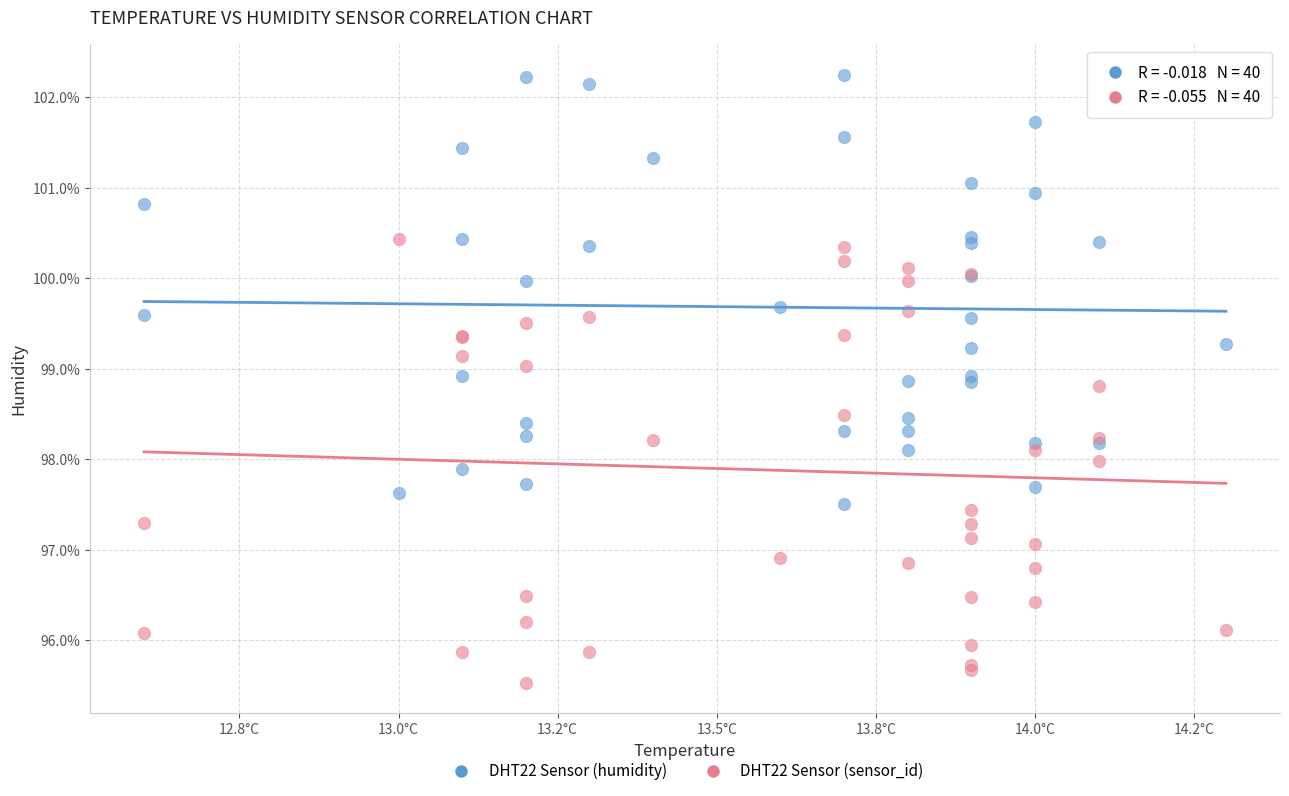

Which series reaches the maximum Y coordinate?

DHT22 Sensor (humidity)